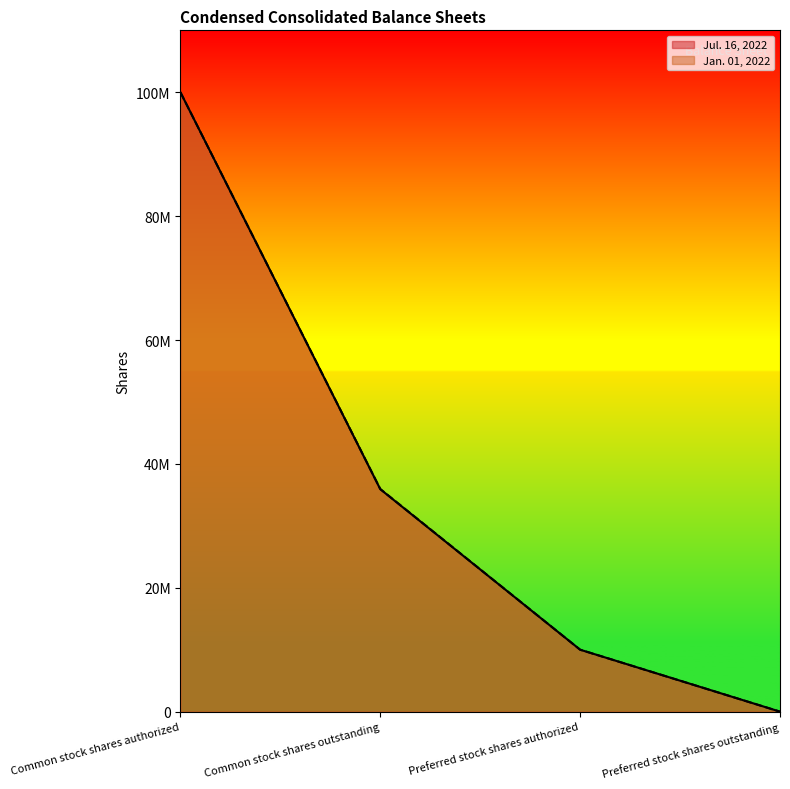

The value of Jul. 16, 2022 at Common stock shares authorized is 100000000. True or false?

True